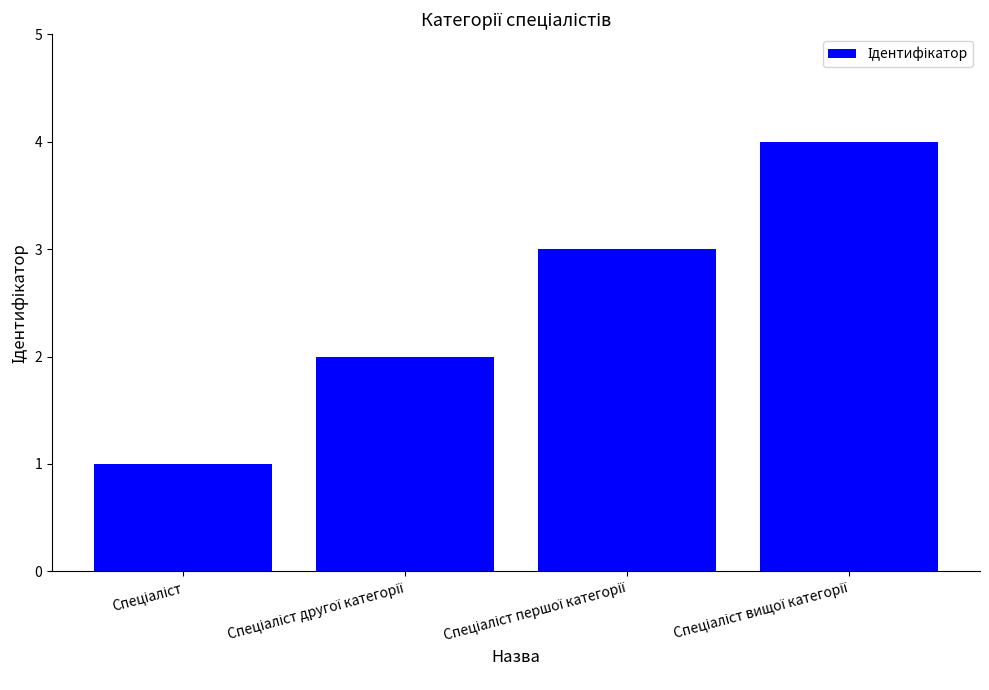

What is the sum of all values?

10